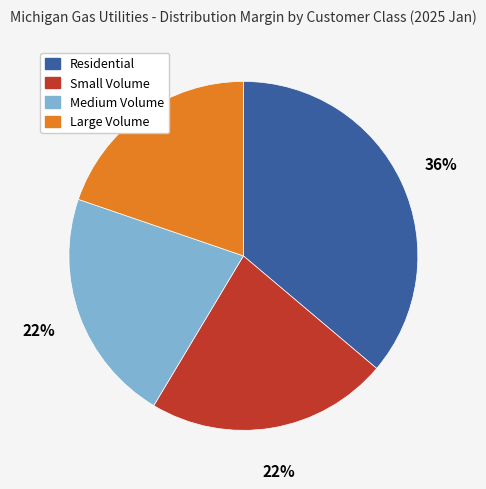

Is there a majority slice in this chart?

No